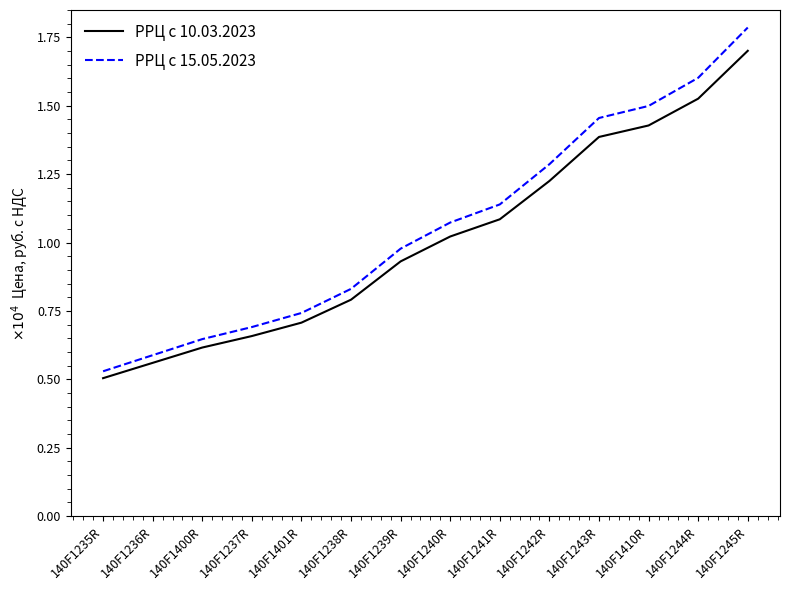

What is the difference between the highest and lowest values at 140F1245R?

851